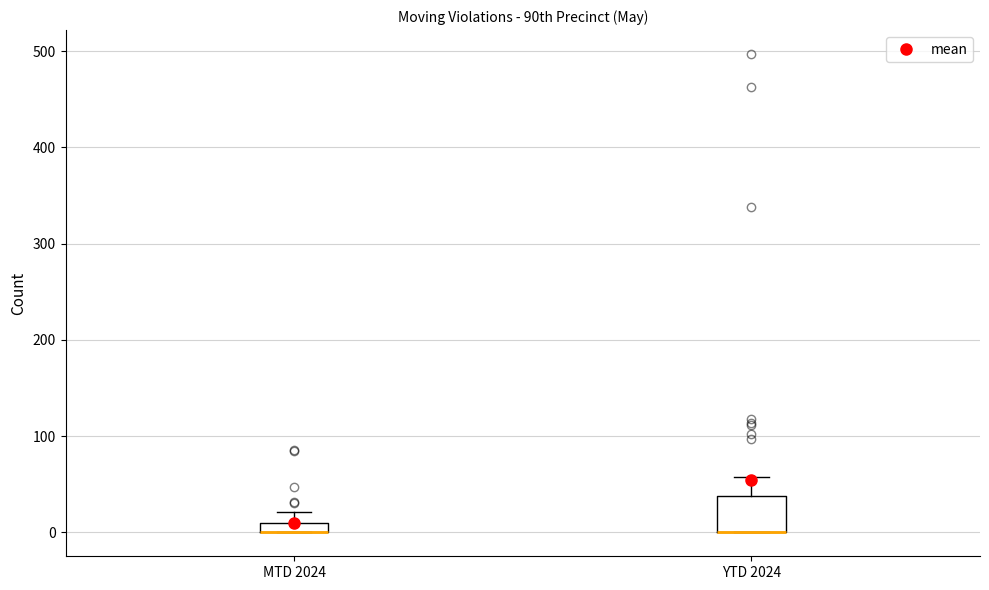

Comparing the boxes themselves (not the whiskers), which one is the tallest?

YTD 2024